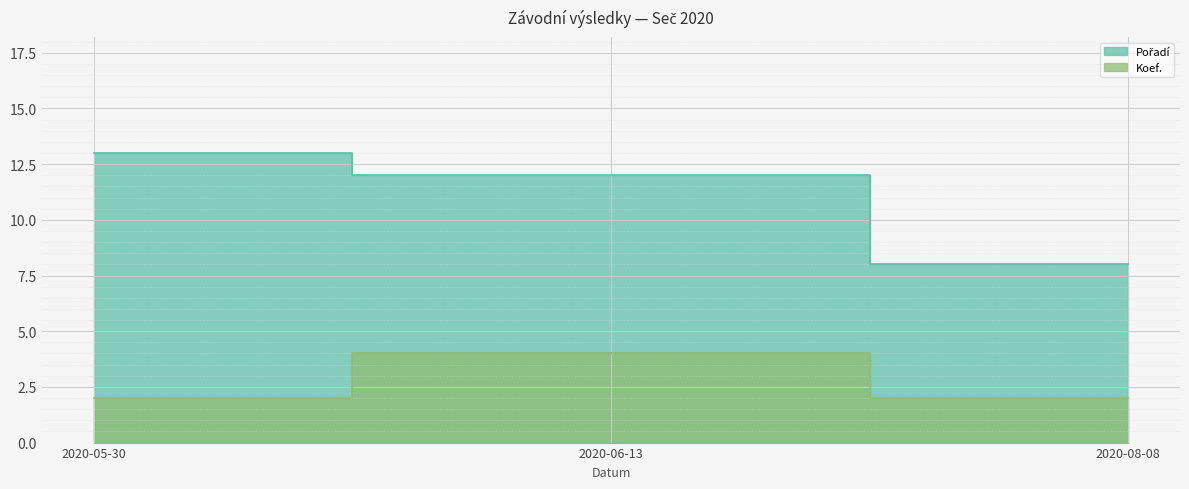

Where does the Pořadí series first go above 12?

2020-05-30